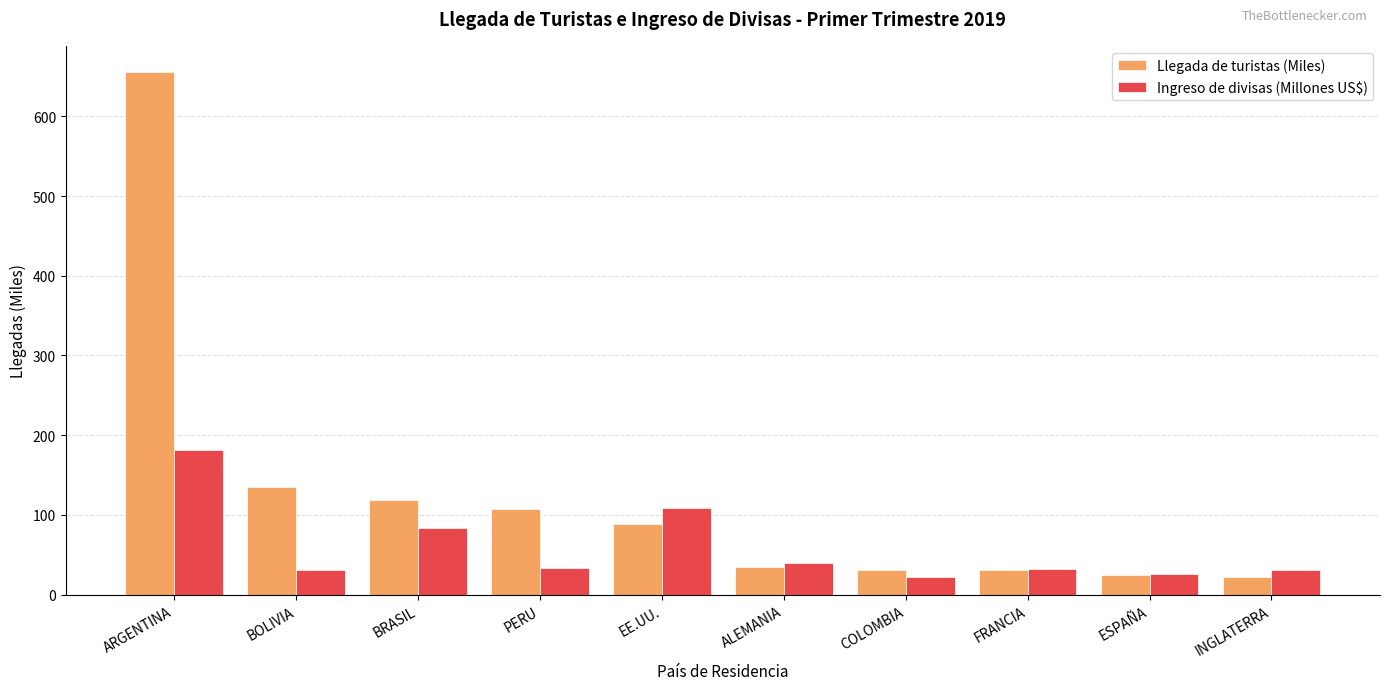

What is the label of the 8th bar from the left?

FRANCIA